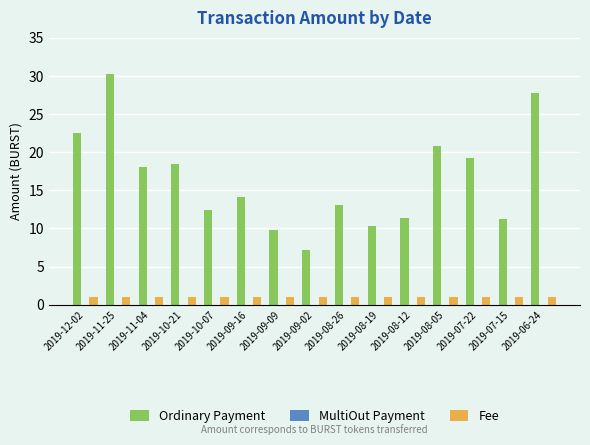

At which category does the chart reach its peak across all series?

2019-11-25